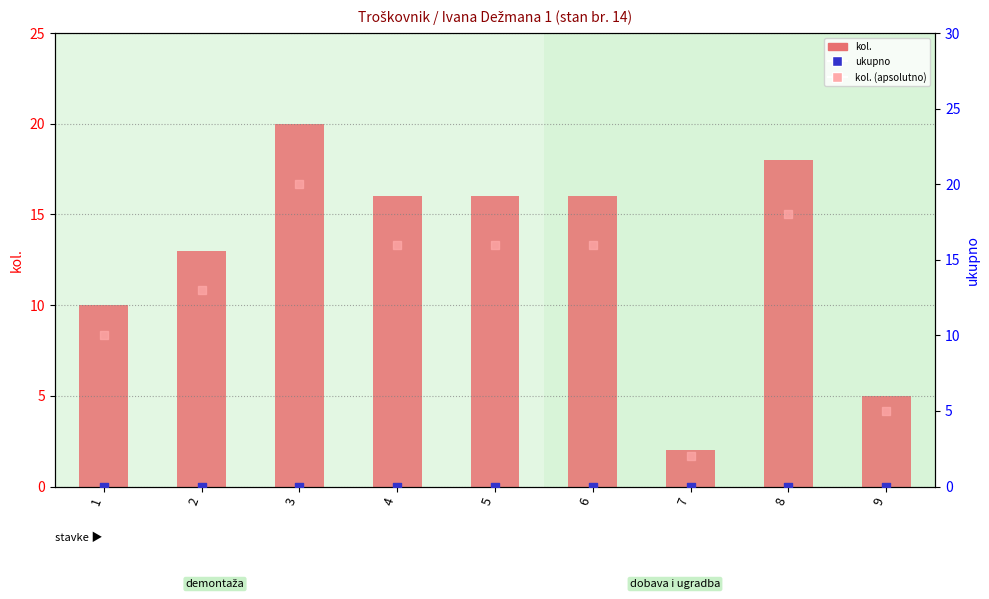

What is the total value across all series at 4?

32